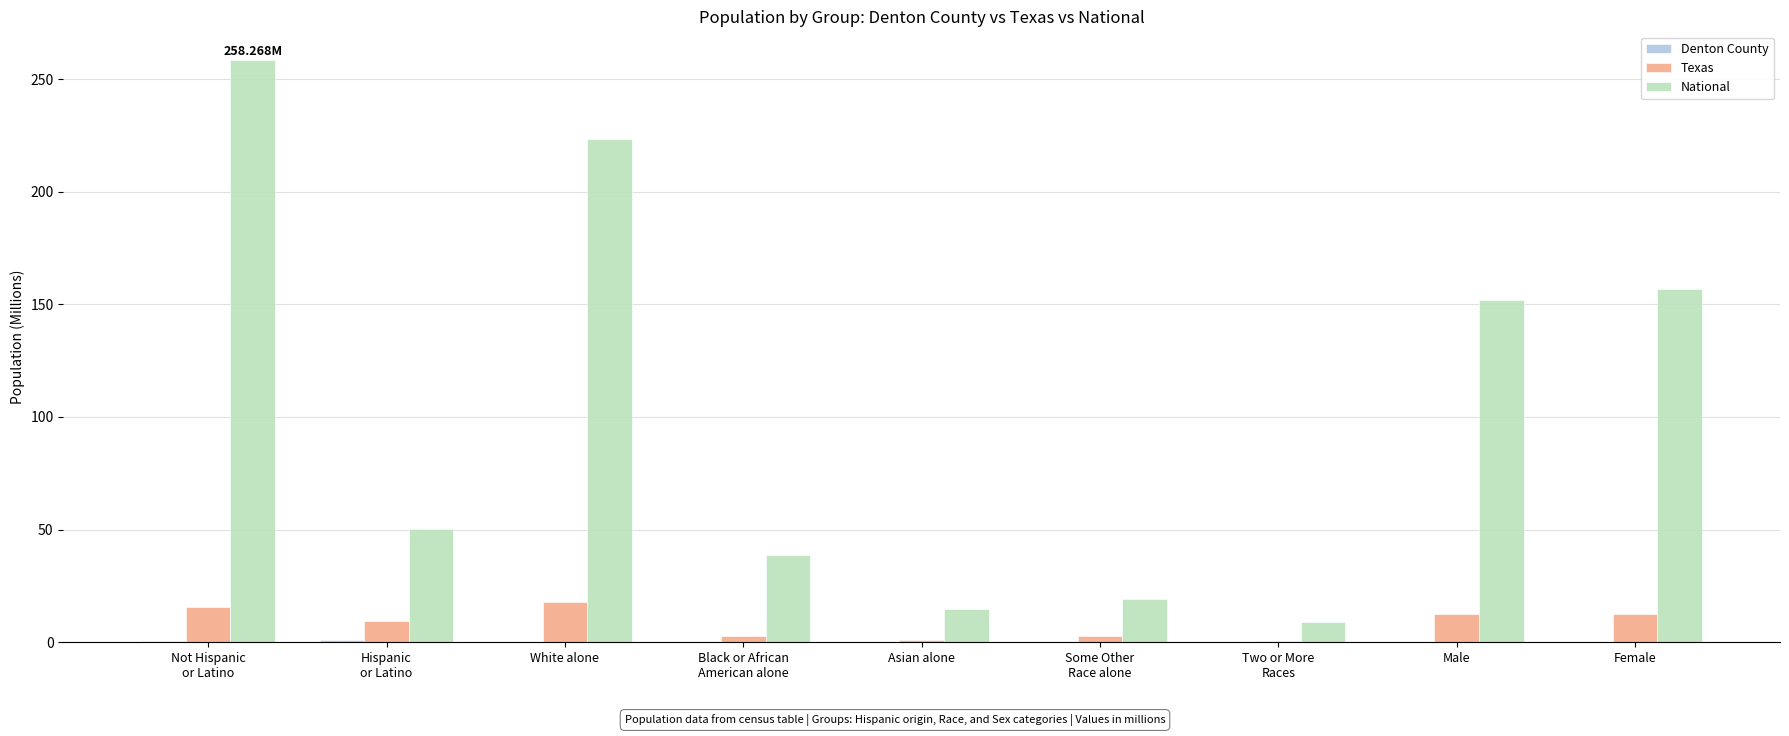

How many data points in Texas are above 9?

5